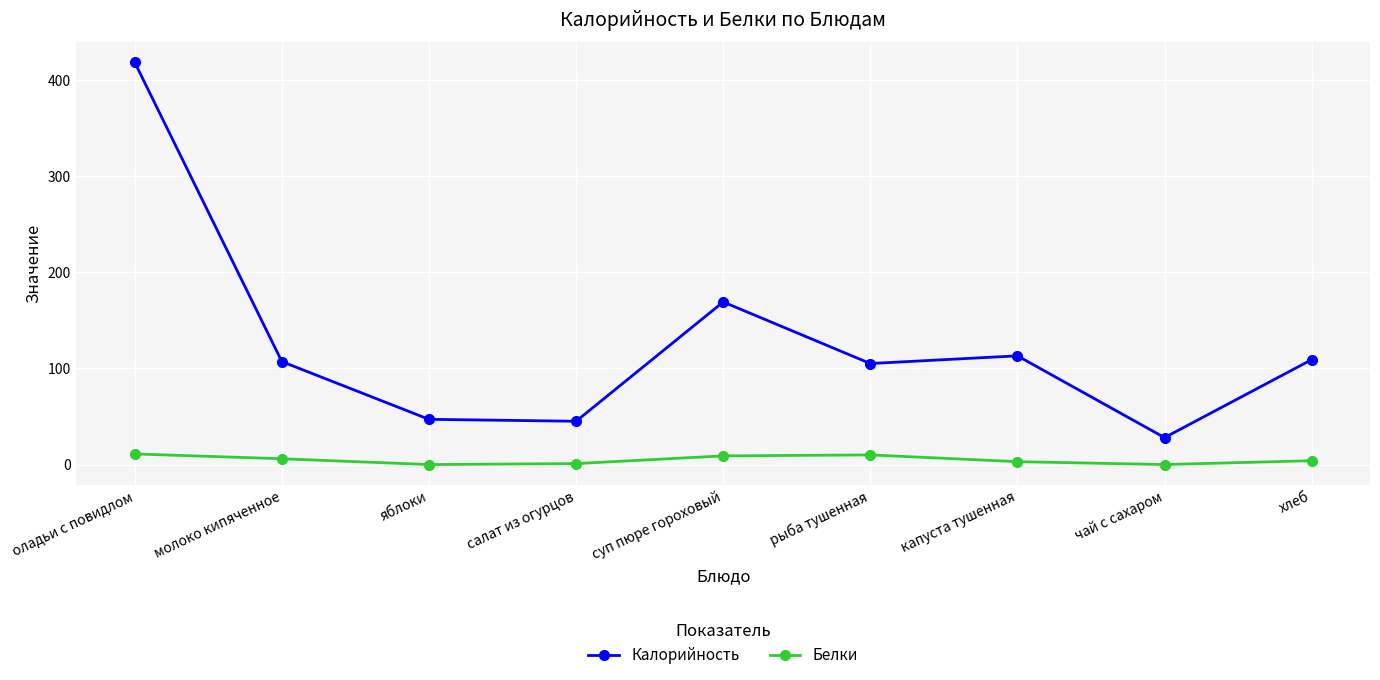

At which label does Калорийность reach its minimum?

чай с сахаром